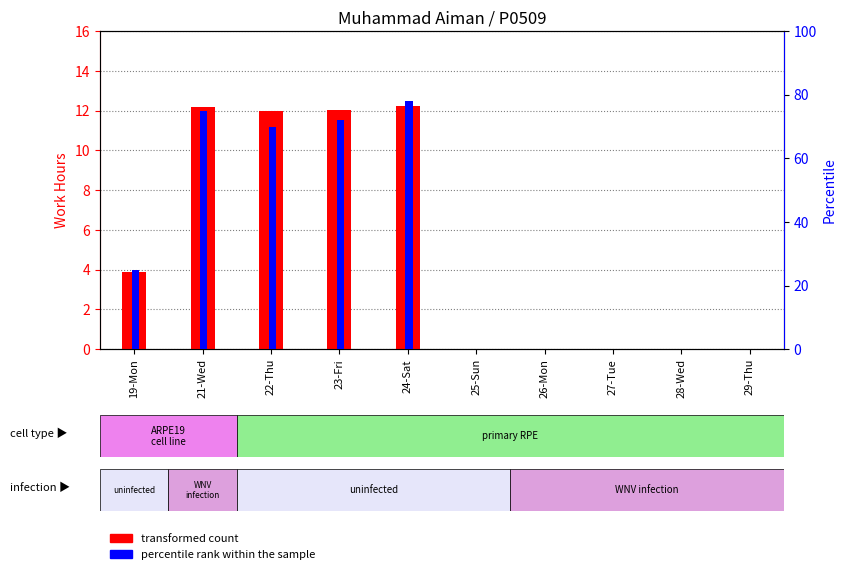

How many positive values does the percentile rank within the sample series have?

5